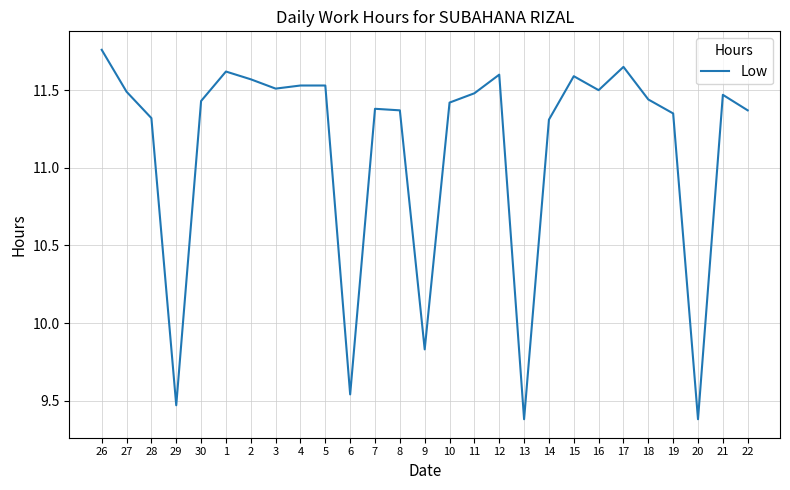

What is the sum of the values at 7 and 20?

20.8